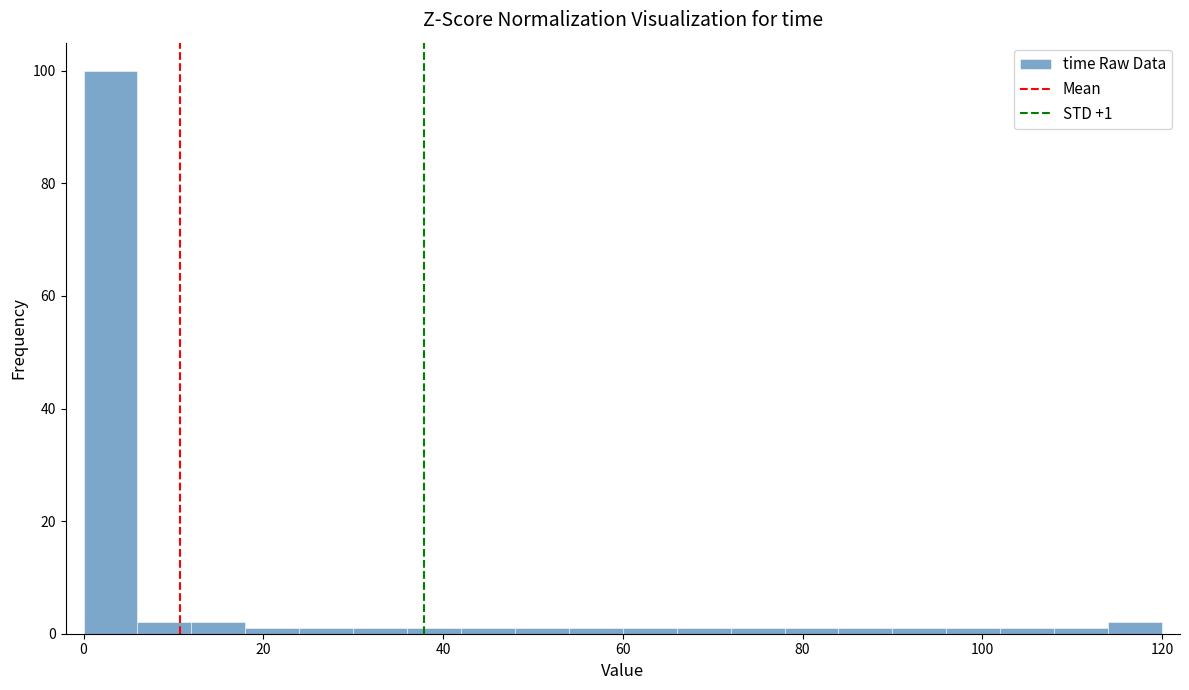

Around what value on the x-axis is the tallest bar? Give the approximate position of its centre, as read against the axis.

4